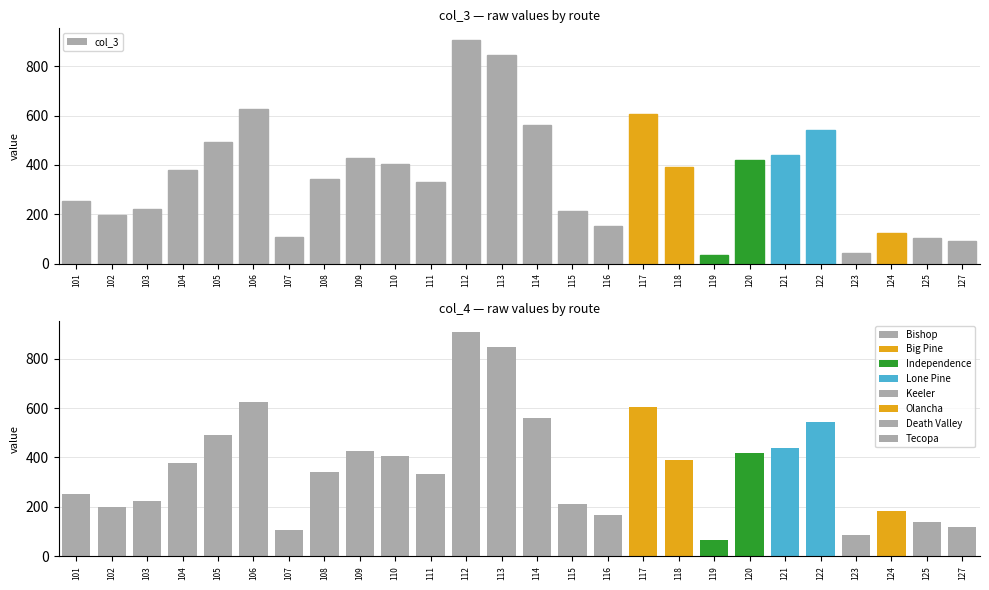

Rank the categories by col_3 value from highest to lowest.

112, 113, 106, 117, 114, 122, 105, 121, 109, 120, 110, 118, 104, 108, 111, 101, 103, 115, 102, 116, 124, 107, 125, 127, 123, 119